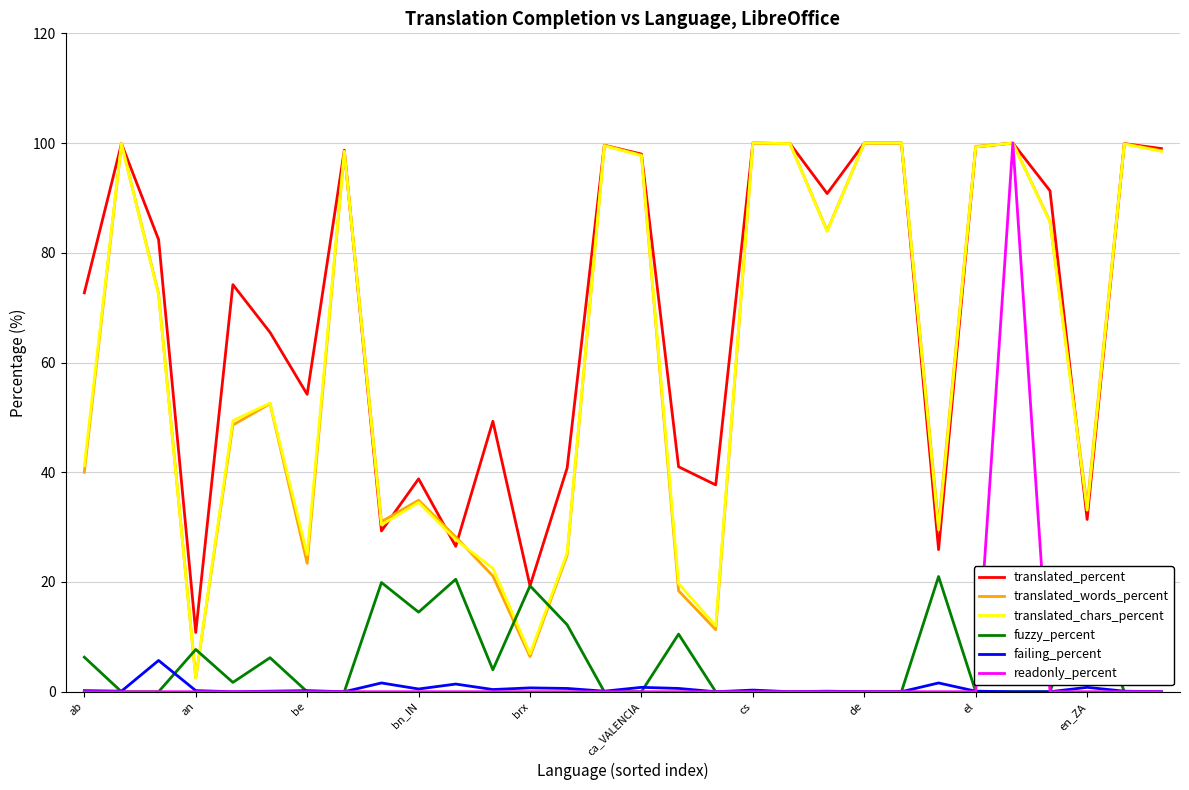

What are all the series names shown in the legend?

translated_percent, translated_words_percent, translated_chars_percent, fuzzy_percent, failing_percent, readonly_percent